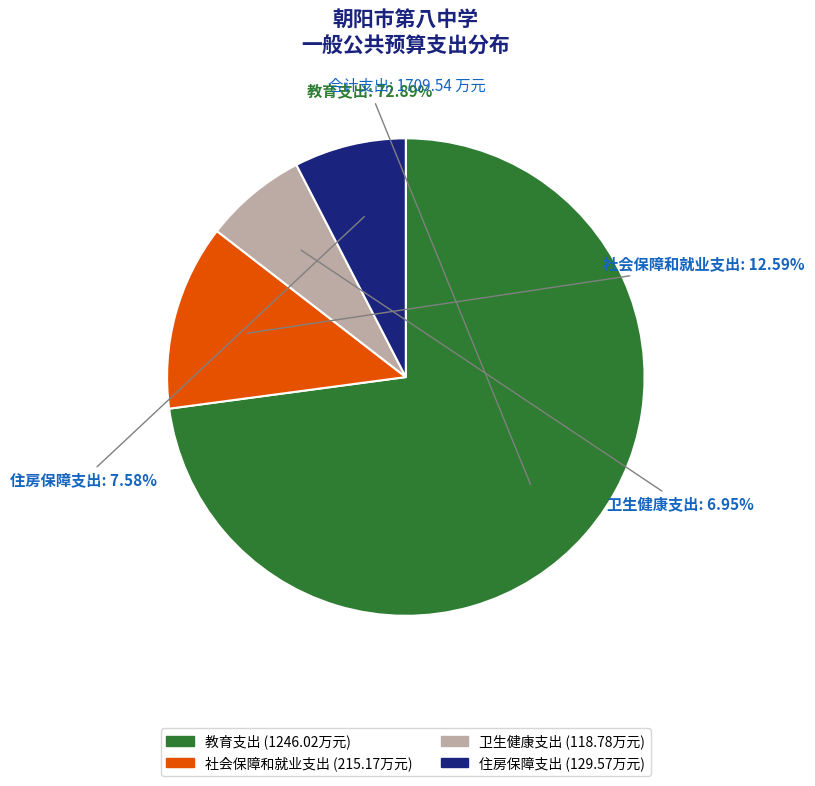

Which category has the smallest portion of the pie?

卫生健康支出